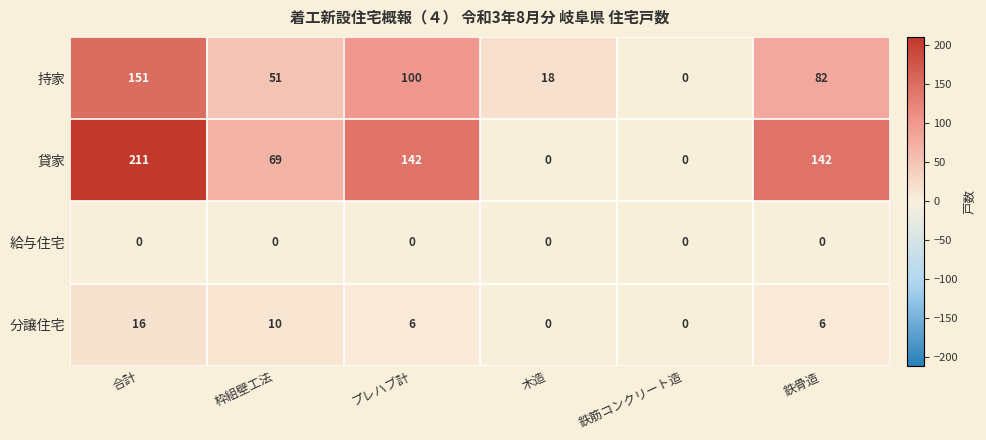

At 鉄骨造, list the series in order from largest to smallest.

貸家, 持家, 分譲住宅, 給与住宅